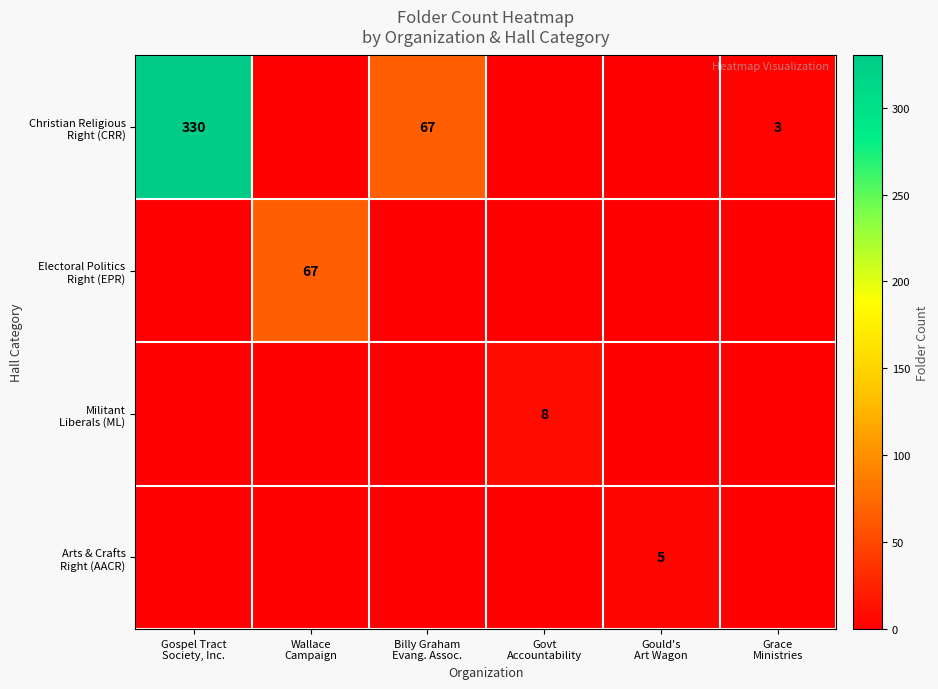

The value of Arts & Crafts Right (AACR) at Billy Graham Evang. Assoc. is 0. True or false?

True